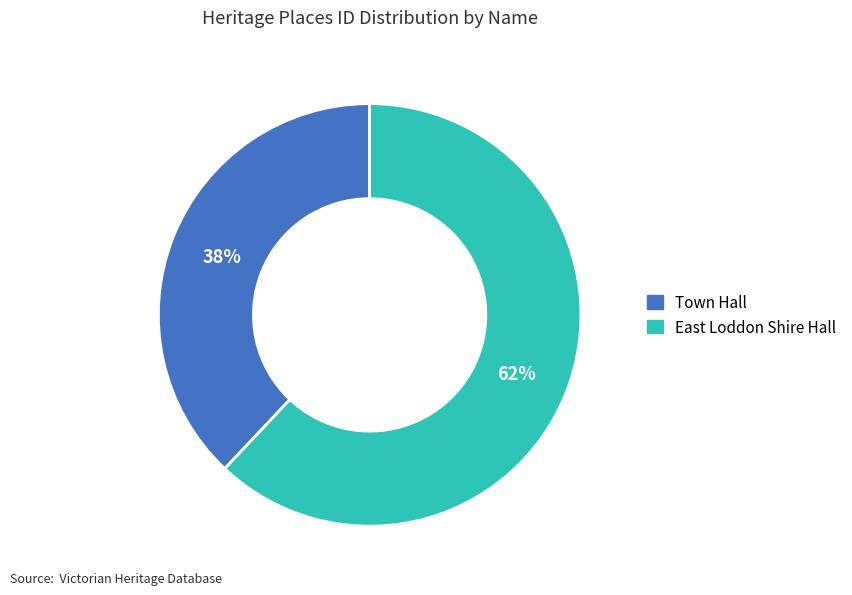

How many slices are in this pie chart?

2